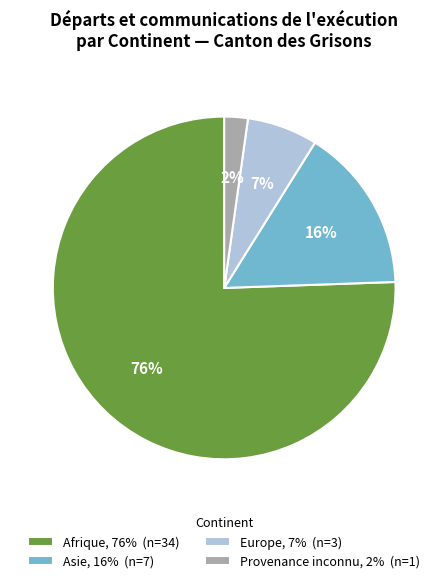

To the nearest percent, what percentage of the pie is Europe?

7%